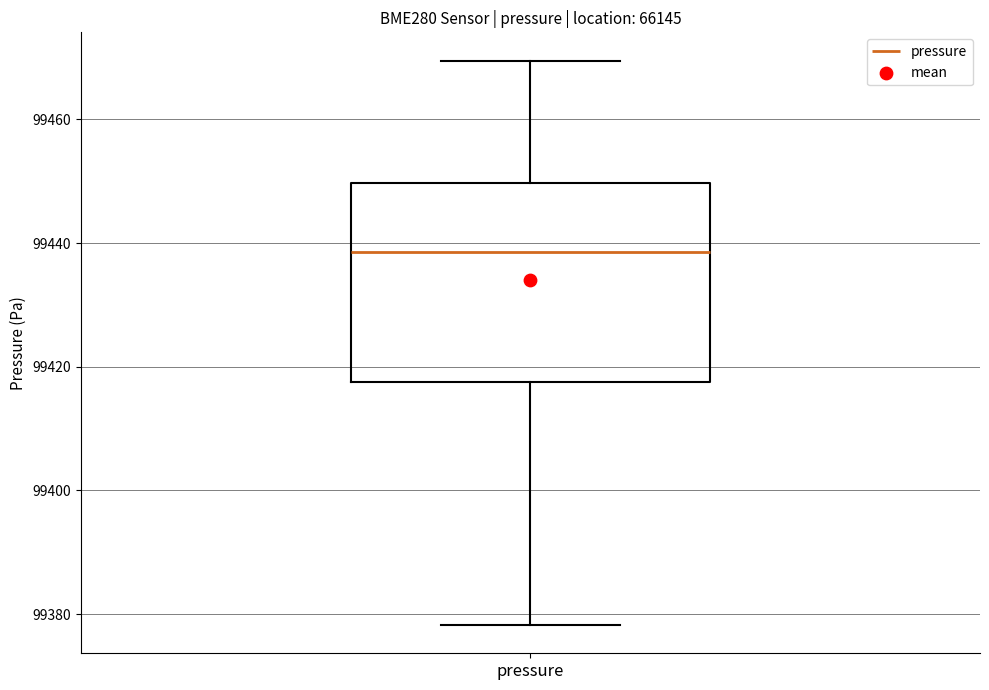

Where does the upper whisker of the box for pressure end on the y-axis? The values are not printed on the chart, so give them approximately, as read against the axis.

99470